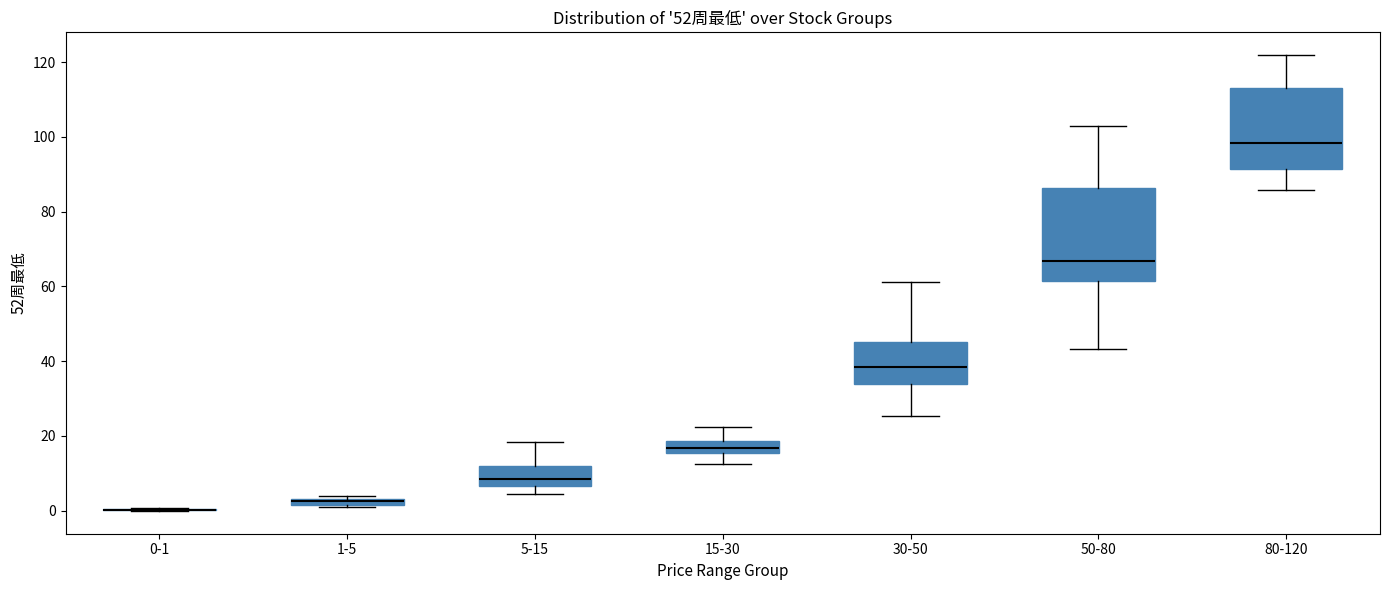

Where does the lower whisker of the box for 50-80 end on the y-axis? The values are not printed on the chart, so give them approximately, as read against the axis.

44